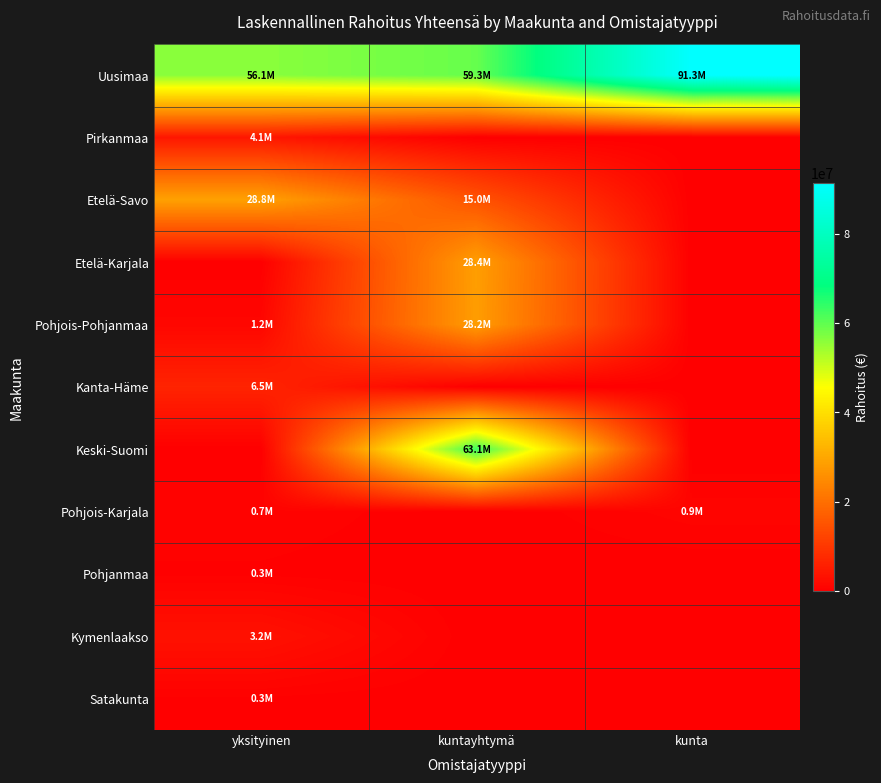

At which category is the sum across all series the highest?

kuntayhtymä